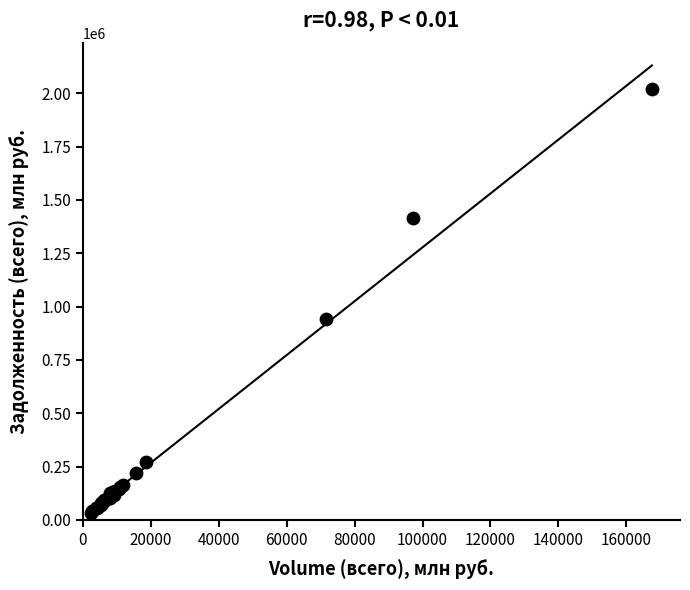

What Y value in the scatter plot is closest to 1027772?

943975